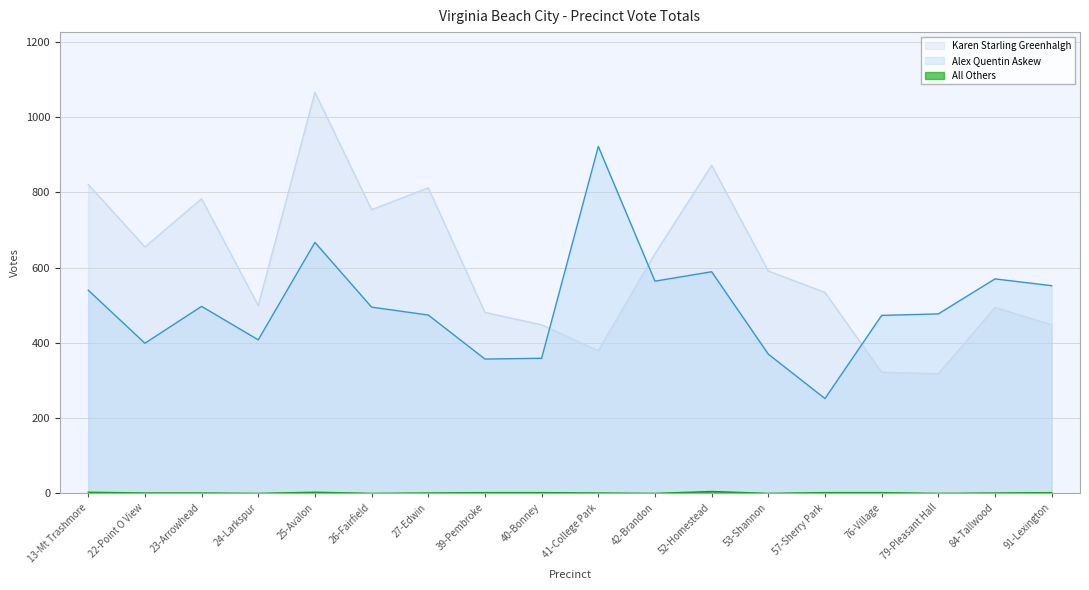

Is it true that Alex Quentin Askew equals 1012 at 52-Homestead?

False